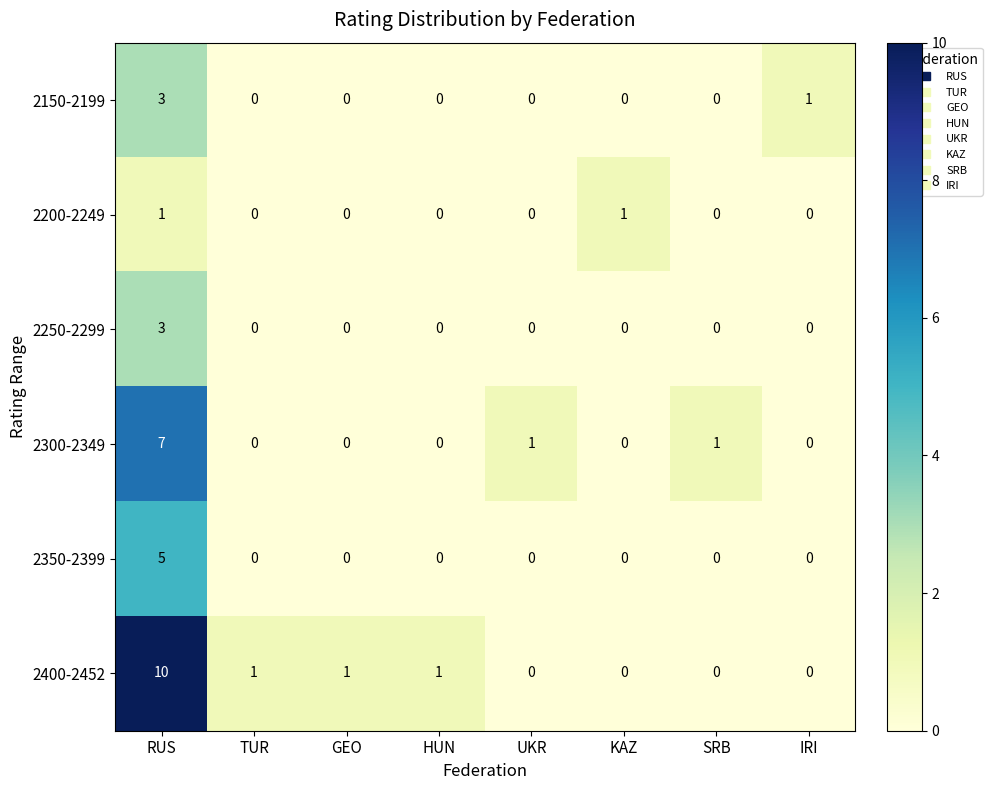

At which category is the sum across all series the highest?

RUS